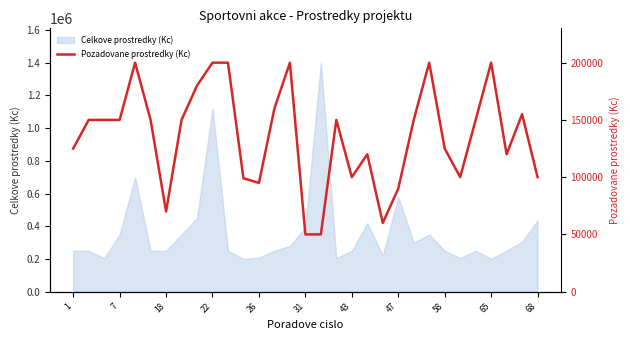

The value of Celkove prostredky (Kc) at 7 is 479165. True or false?

False